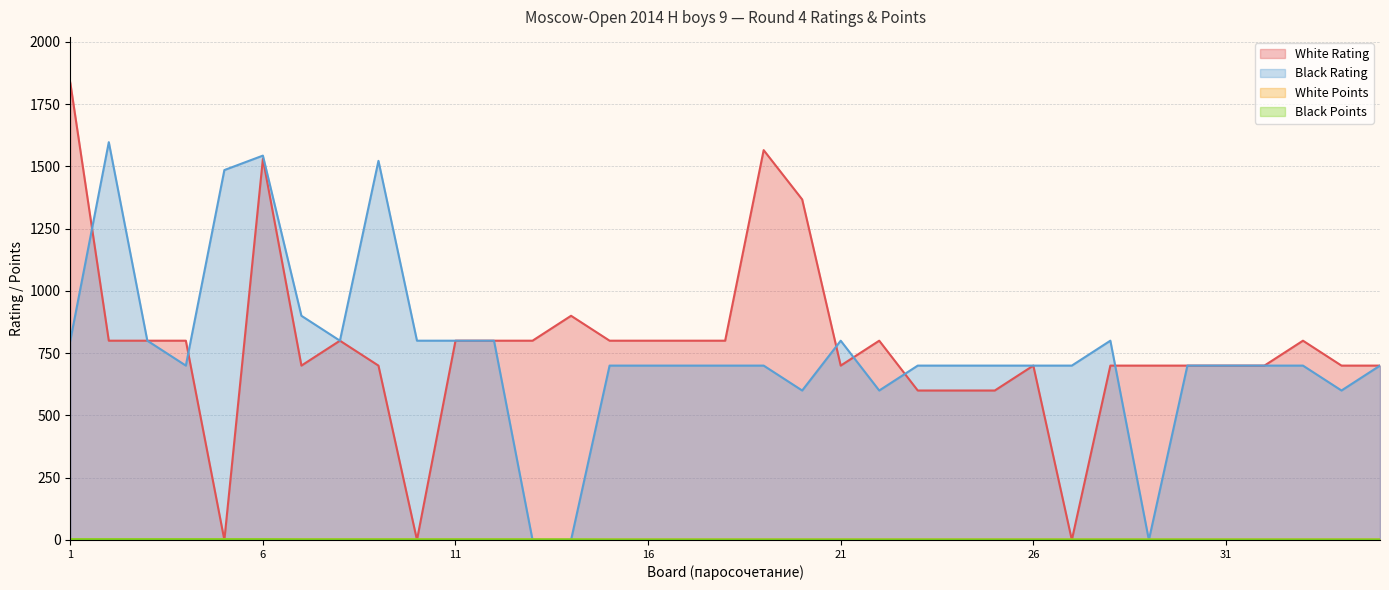

True or false: White Rating and Black Rating cross at least once.

True